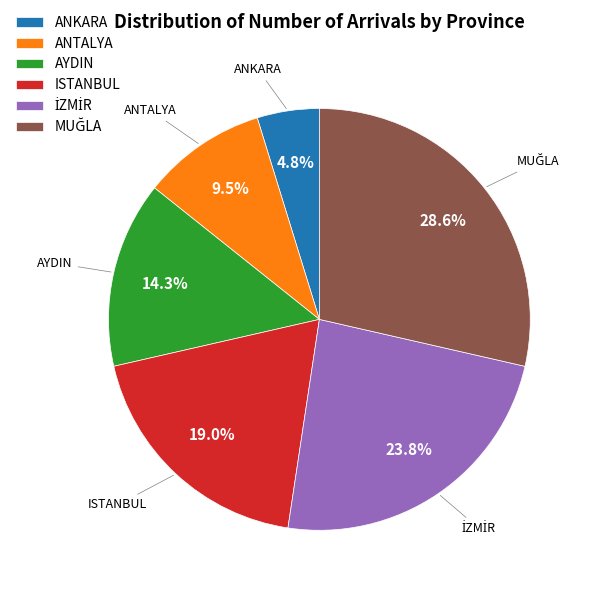

Is it true that ANKARA is 5% of the pie?

True